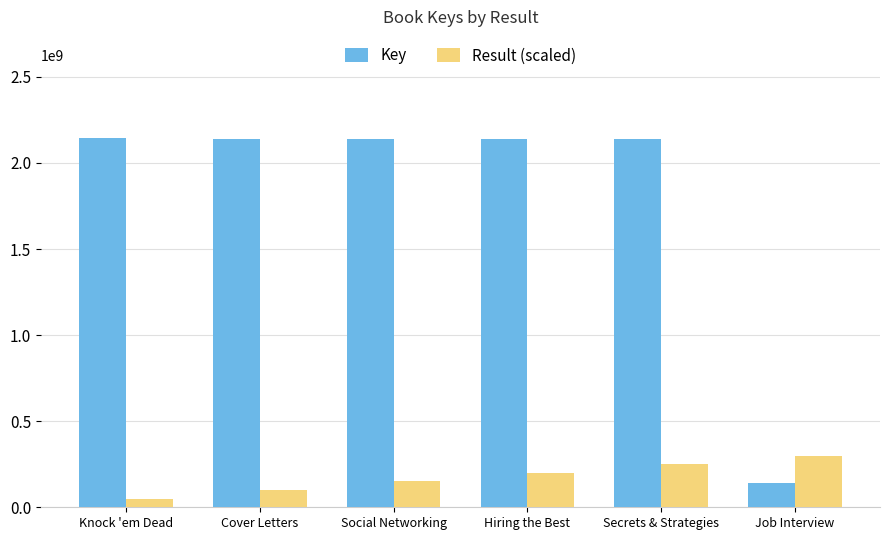

True or false: Result (scaled) has a value of 261381188 at Social Networking.

False